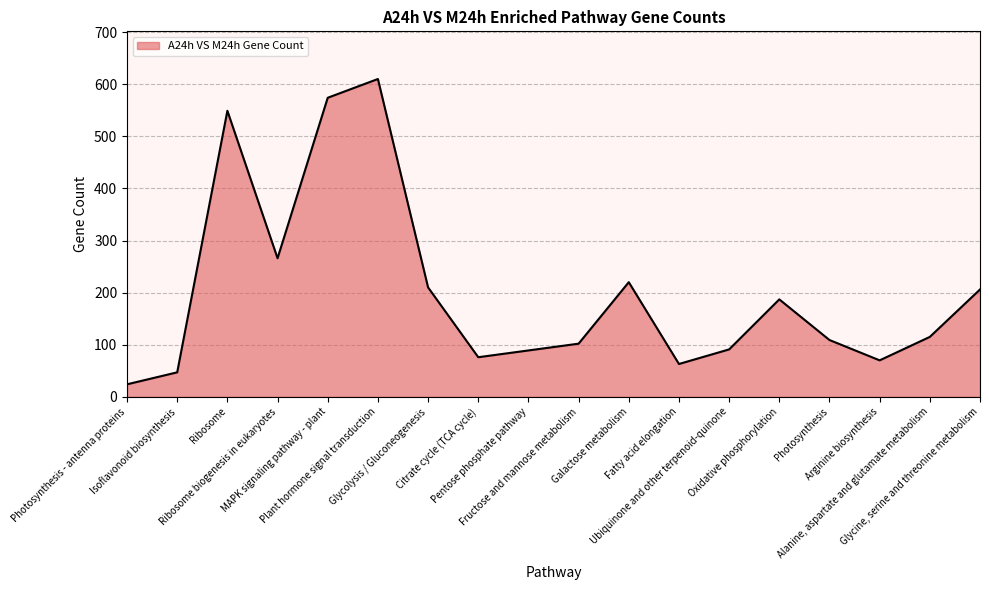

How many interior local valleys (lower than both neighbors) does the data have?

4